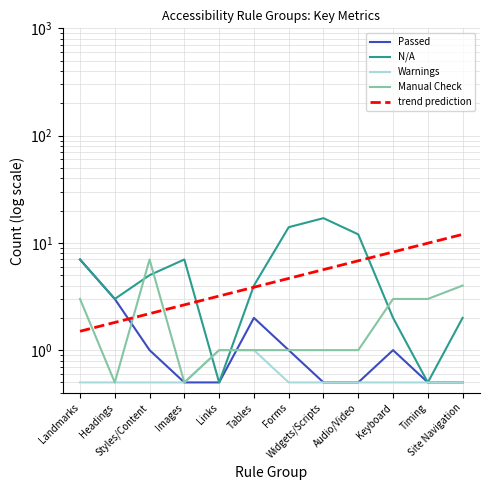

Is it true that N/A equals 2.1 at Images?

False